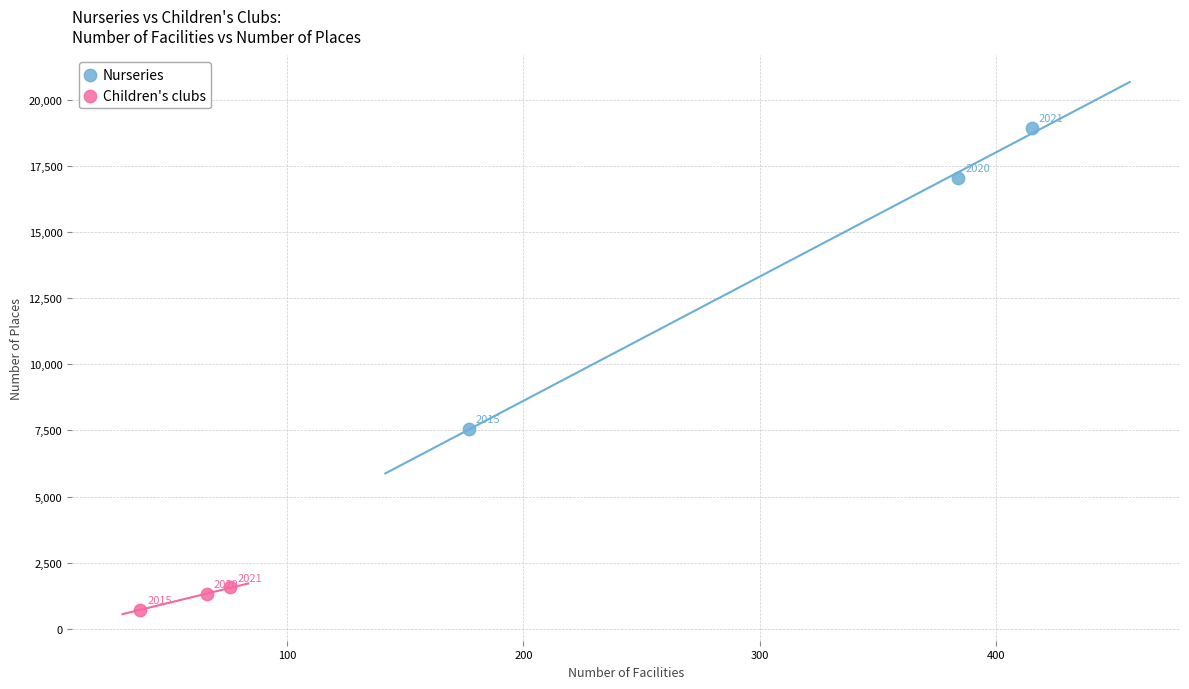

Which series contains the highest Y value?

Nurseries